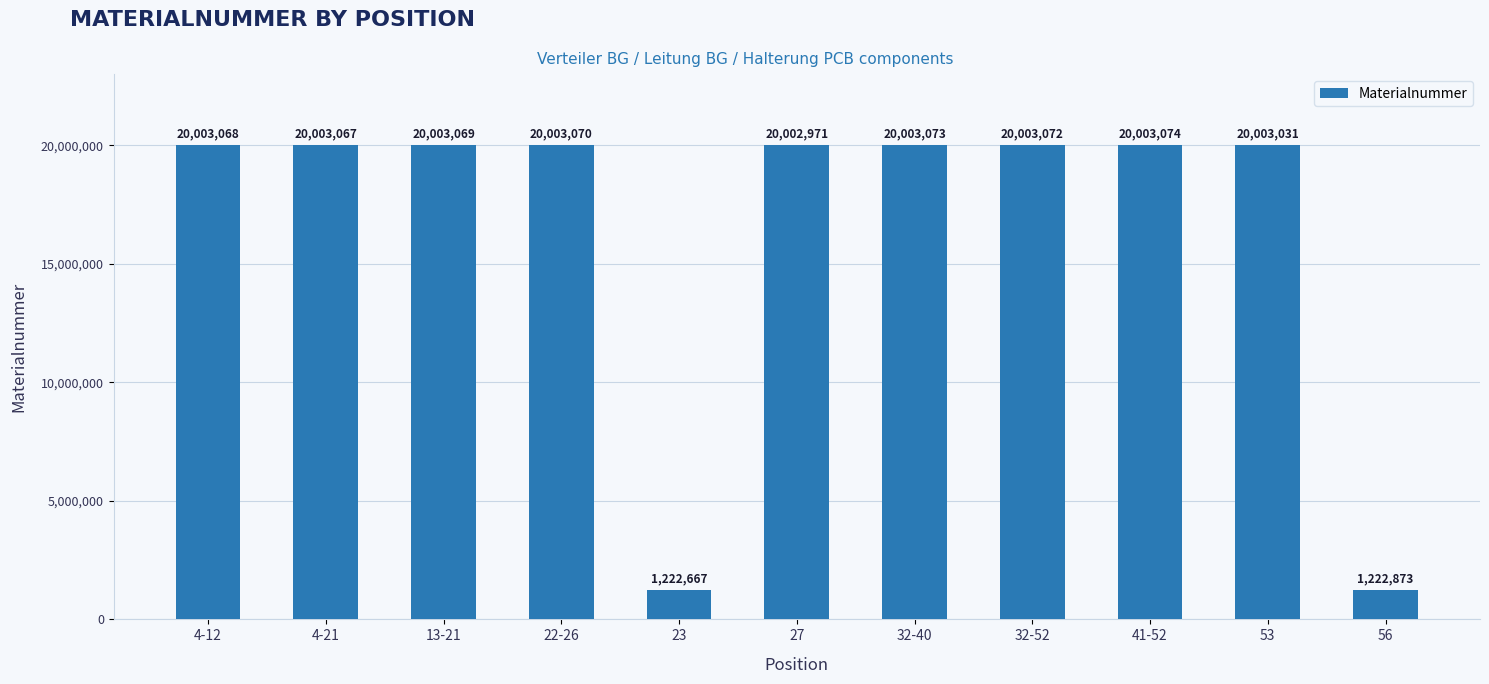

Reading right to left, transcribe all the data shown in this chart.

56=1222873	53=20003031	41-52=20003074	32-52=20003072	32-40=20003073	27=20002971	23=1222667	22-26=20003070	13-21=20003069	4-21=20003067	4-12=20003068